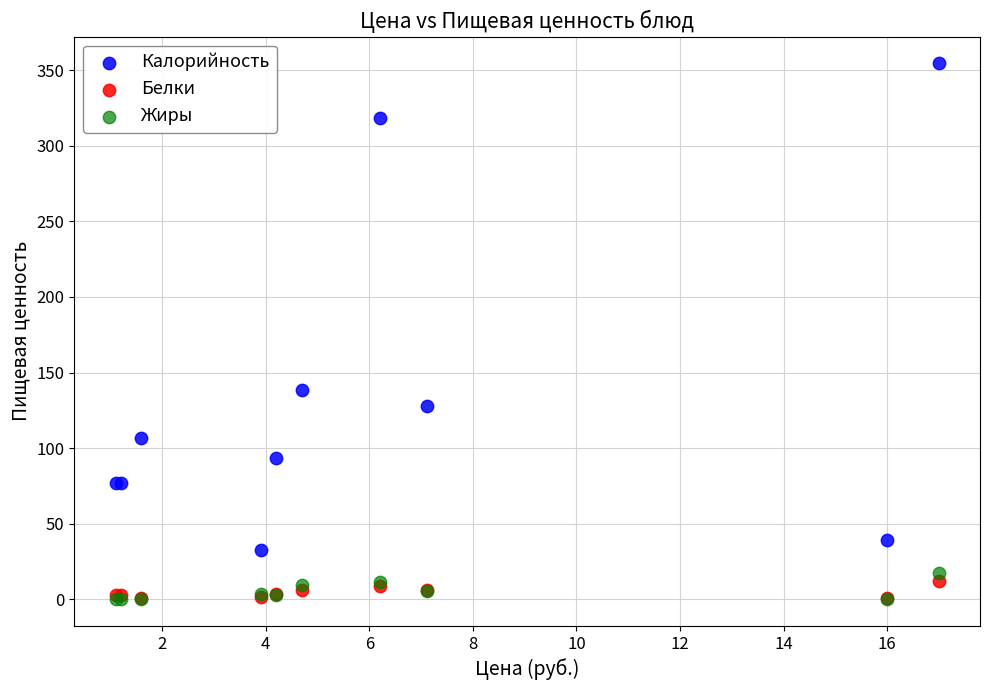

In the Калорийность series, what Y value is closest to 193?

138.6